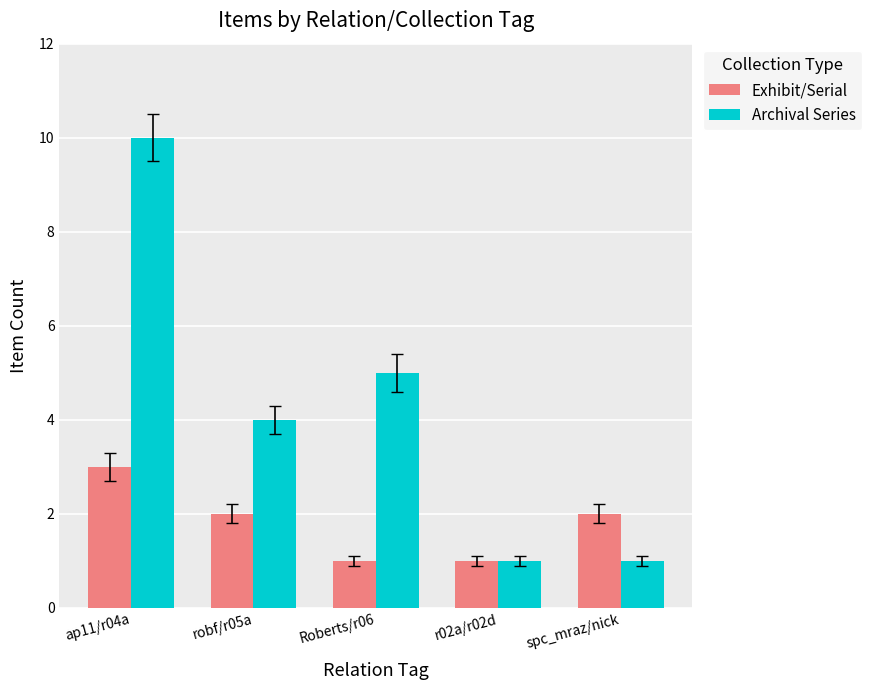

What is the spread (max minus min) of values at Roberts/r06?

4